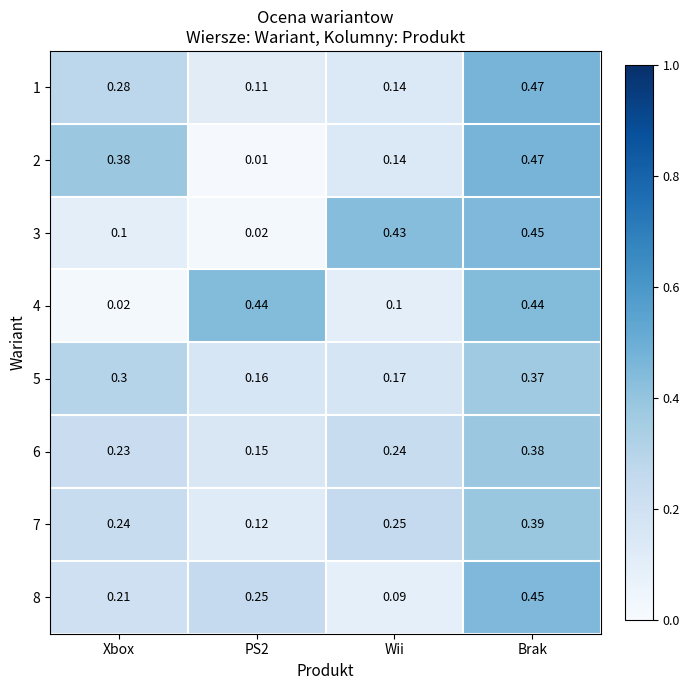

Is the value of 1 at Wii greater than the value of 4 at PS2?

No